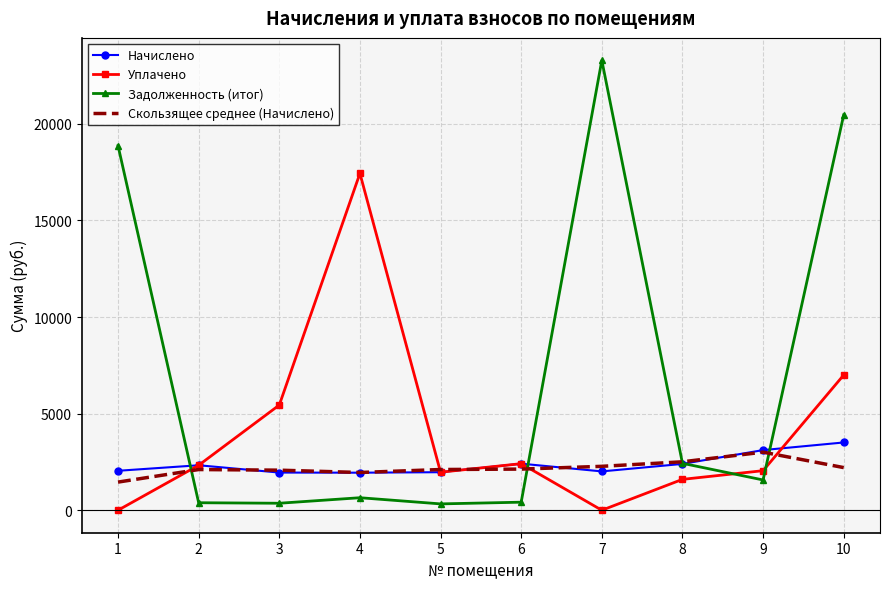

What is the sum of all Задолженность (итог) values?

68752.4